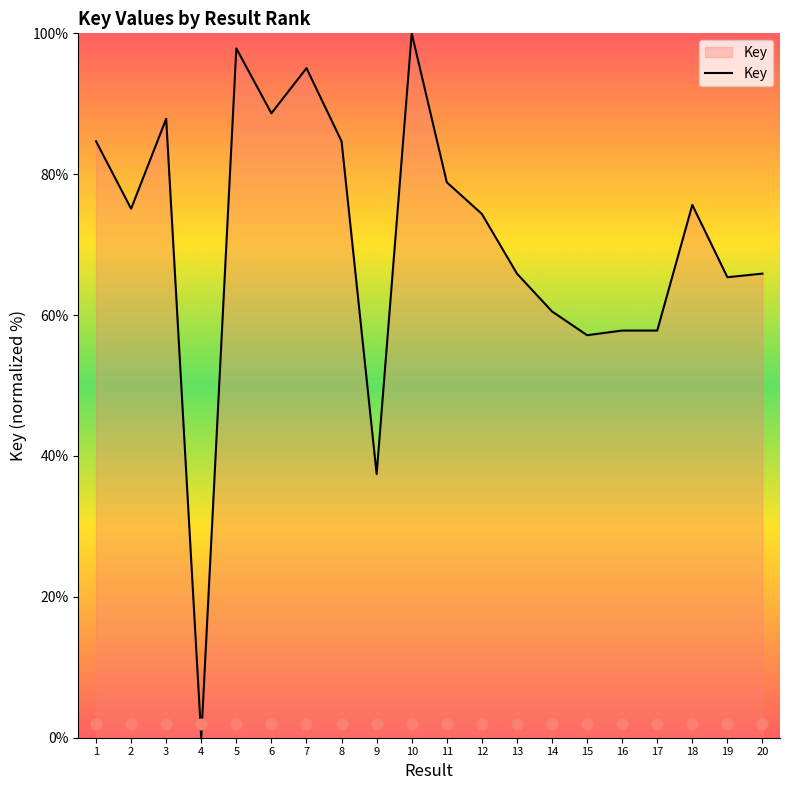

Approximately how many times larger is the value at 7 compared to 15?

1.7